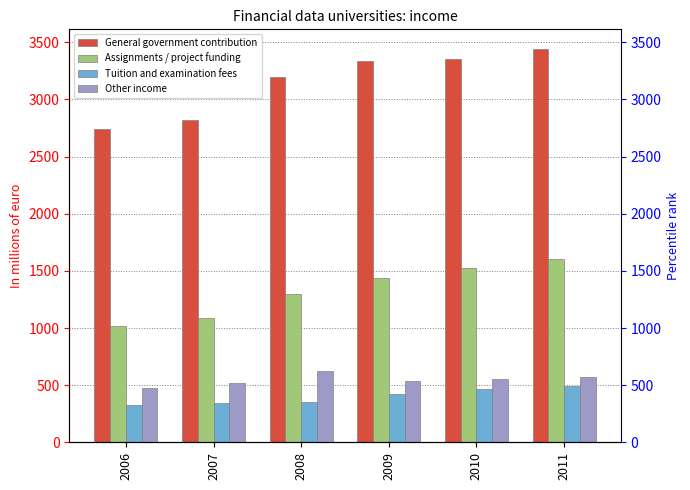

The Assignments / project funding series shows 785.5 at 2011. True or false?

False